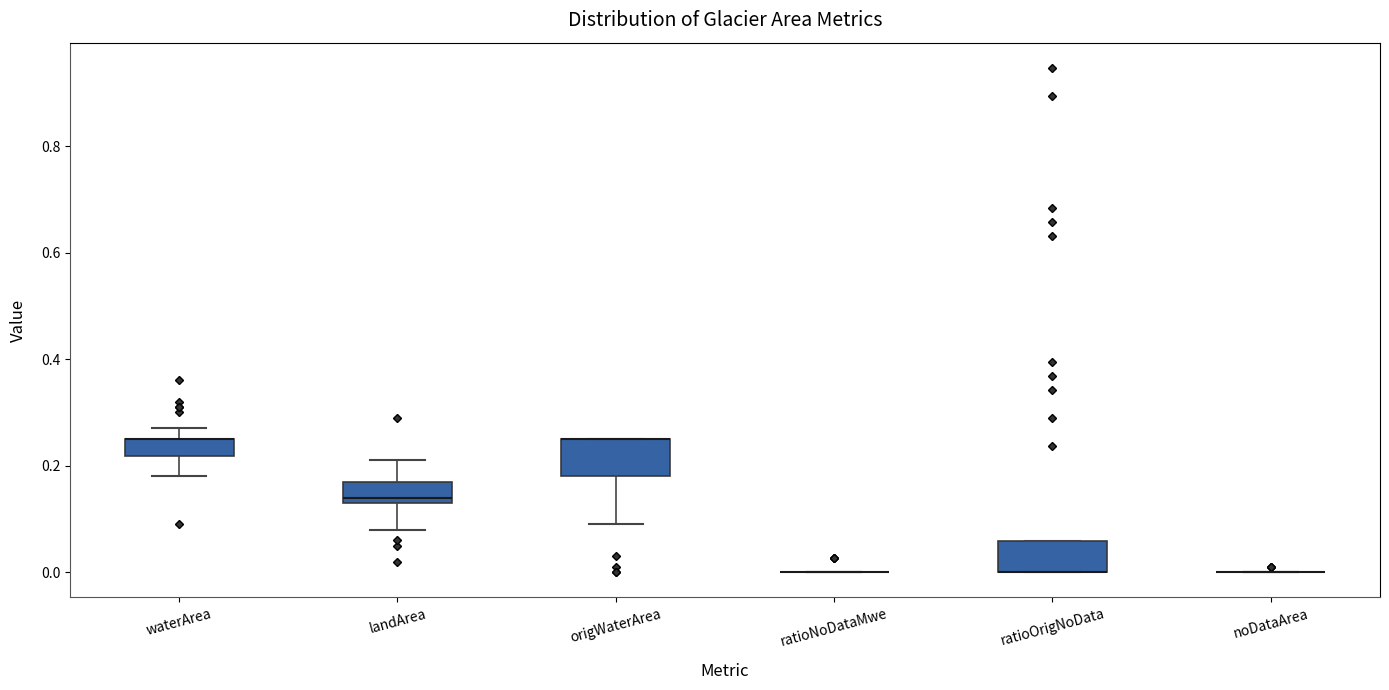

Reading left to right, read every box against the y-axis: the position of its median line, the range the box covers, and the ends of its whiskers. The values are not printed on the chart, so give them approximately, as read against the axis.

waterArea: median 0.26 (drawn on the box's upper edge), box 0.22 to 0.26, whiskers 0.18 to 0.28
landArea: median 0.14 (just above the box's lower edge), box 0.14 to 0.18, whiskers 0.08 to 0.22
origWaterArea: median 0.26 (drawn on the box's upper edge), box 0.18 to 0.26, whiskers 0.10 to 0.26
ratioNoDataMwe: box collapsed to a line at 0.00, whiskers 0.00 to 0.00
ratioOrigNoData: median 0.00 (drawn on the box's lower edge), box 0.00 to 0.06, whiskers 0.00 to 0.06
noDataArea: box collapsed to a line at 0.00, whiskers 0.00 to 0.00